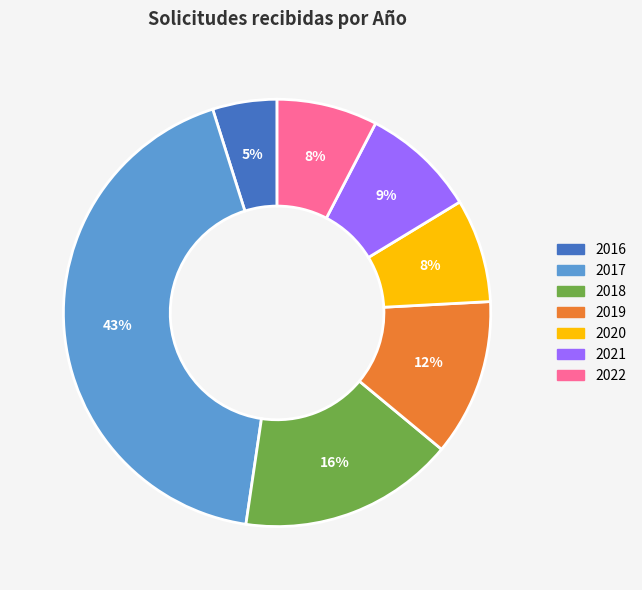

To the nearest percent, what percentage of the pie is 2018?

16%